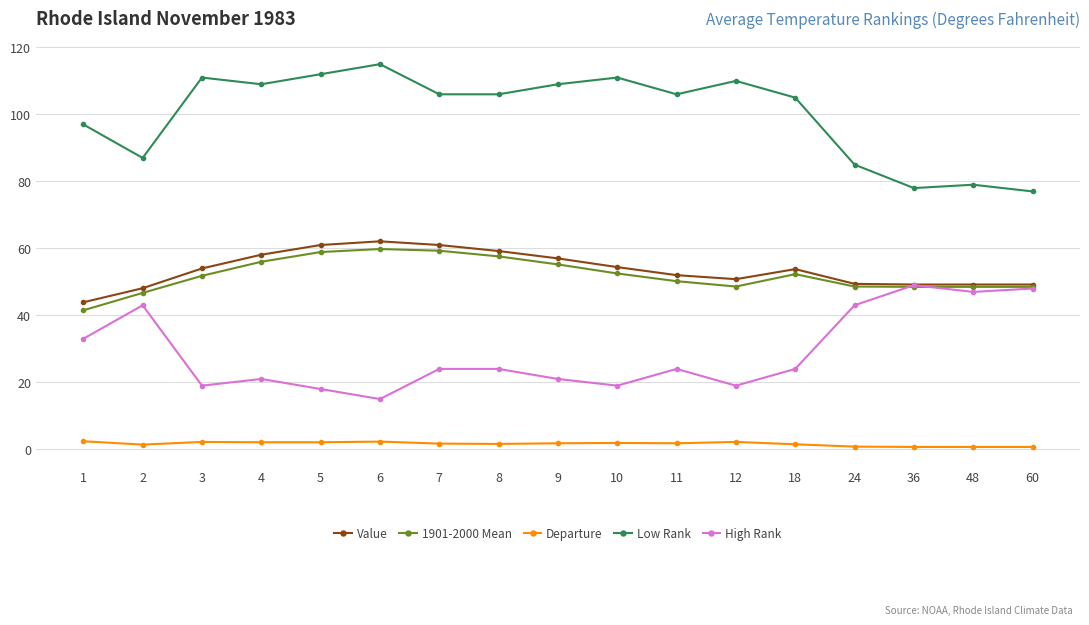

Which series has the largest total across all categories?

Low Rank